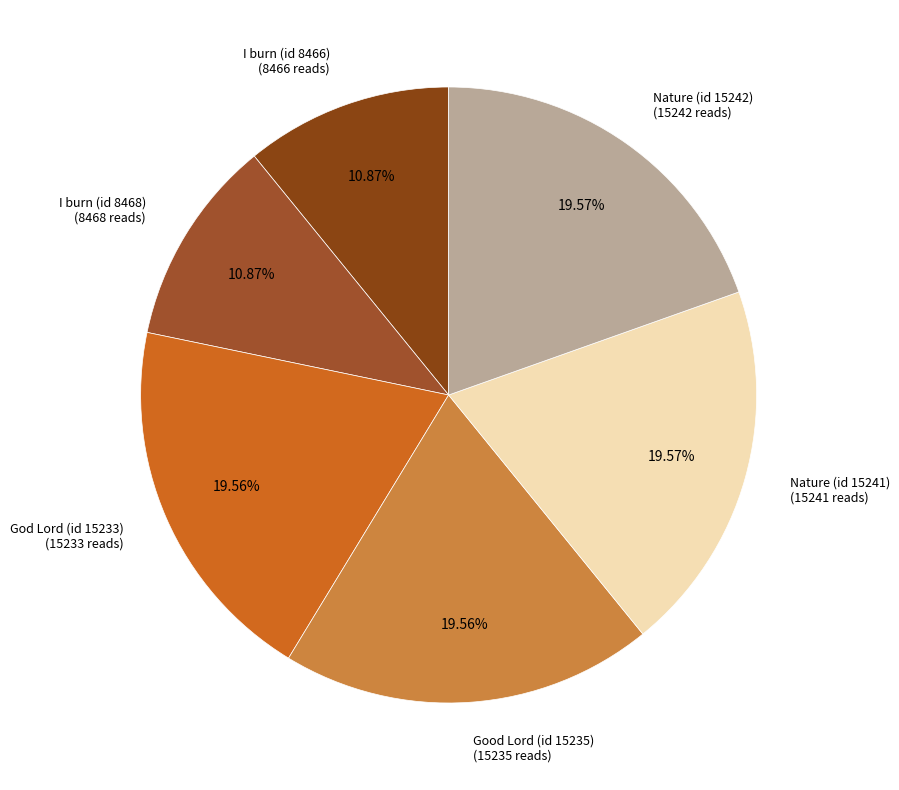

Count the number of slices in the pie.

6